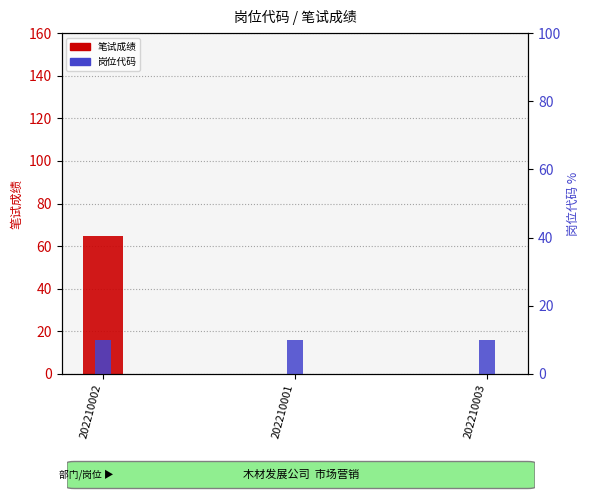

What is the highest value of the 笔试成绩 series?

65